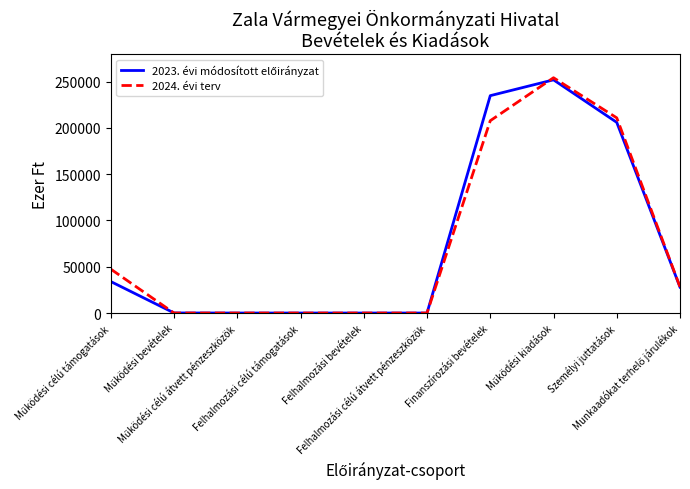

What is the greatest value displayed?

254238